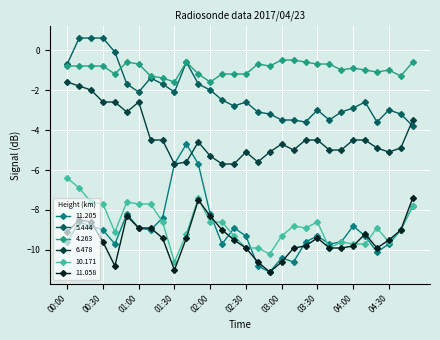

Which series has the largest range (max minus min)?

11.205